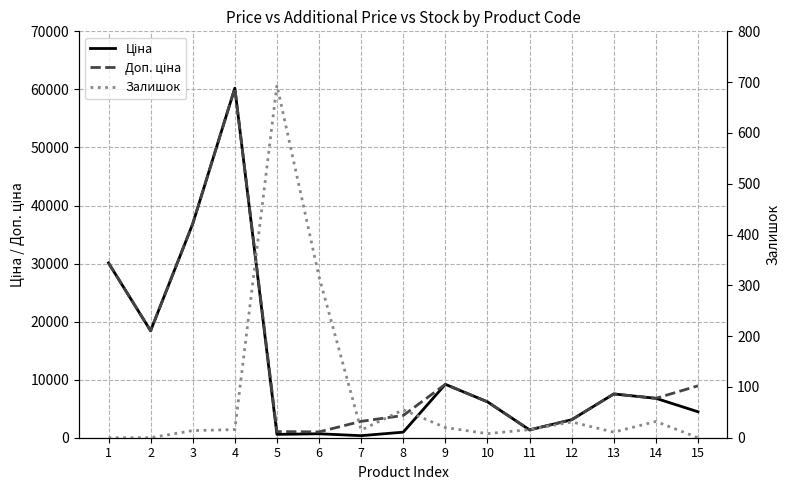

The Залишок series shows 16.0 at 4. True or false?

True